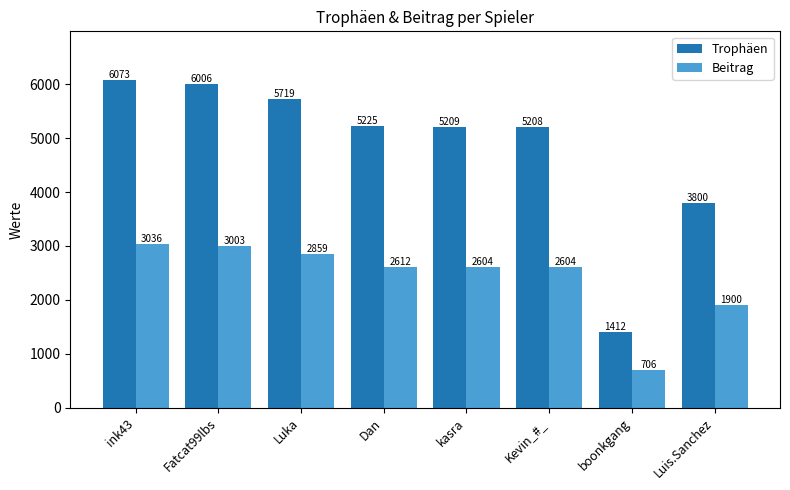

What is the sum of all Trophäen values?

38652